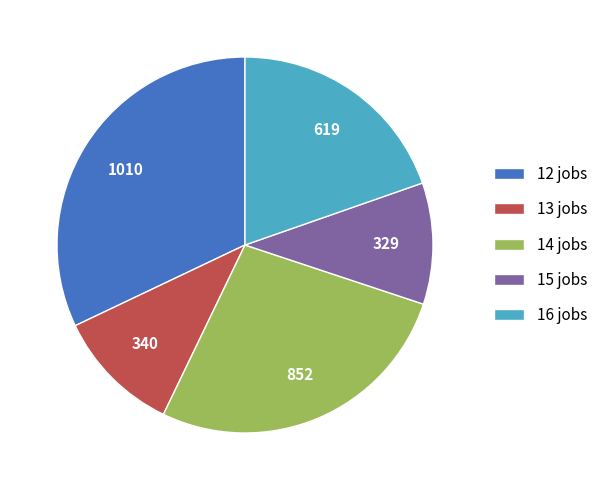

Approximately how many times larger is the value at 16 jobs compared to 15 jobs?

1.9